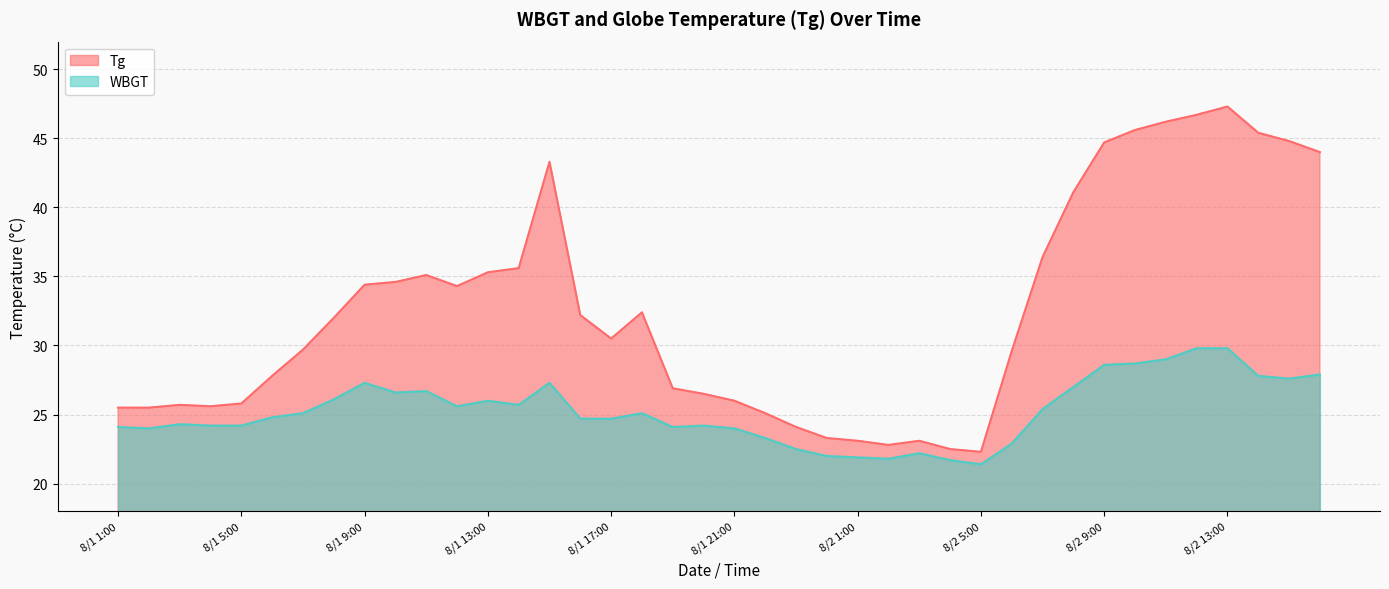

What is the label of the 32nd point from the left?

8/2 8:00